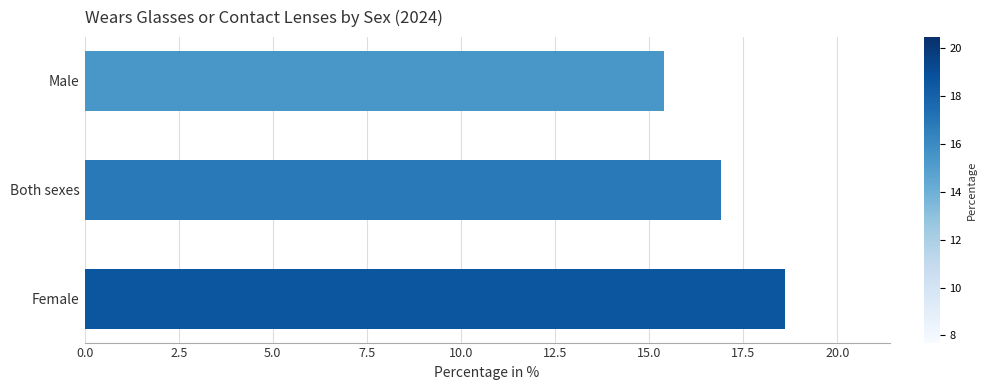

Count the values in the range 15 to 18.

2